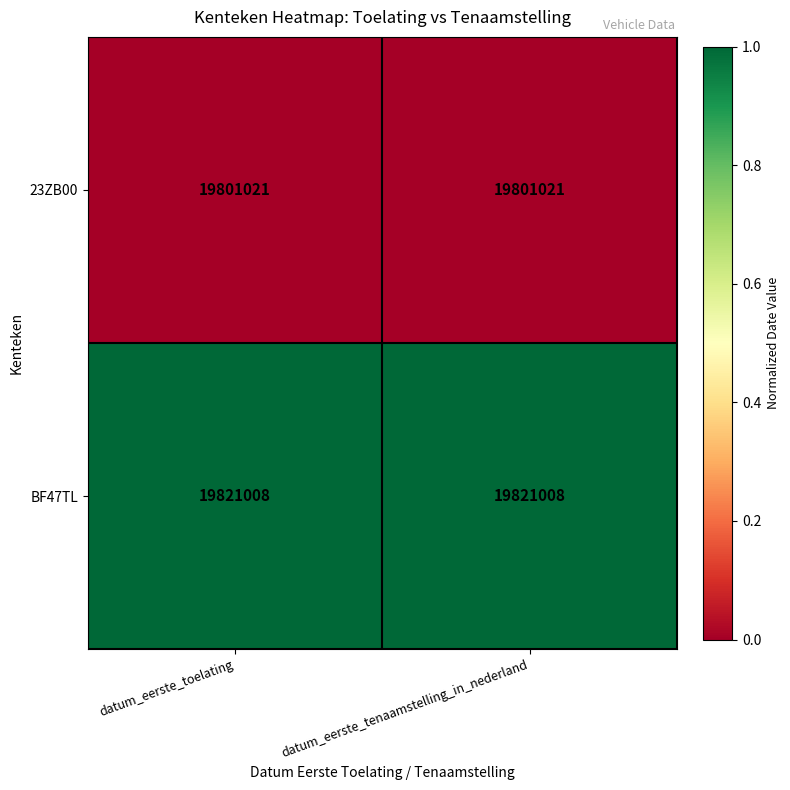

What is the difference between the highest and lowest values at datum_eerste_toelating?

19987